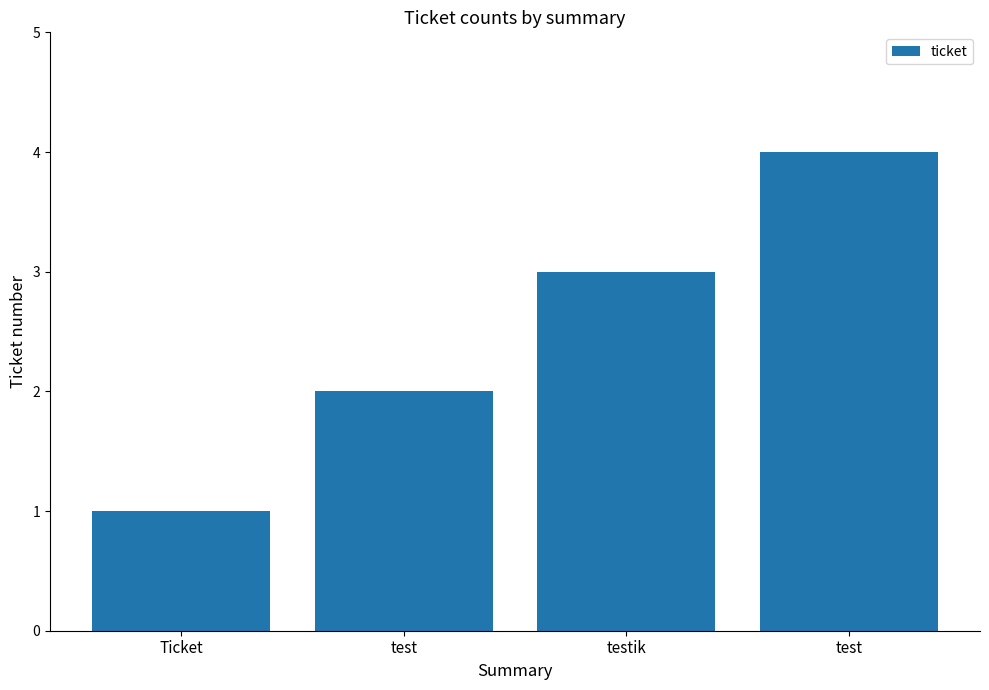

What is the value of the 3rd bar from the left?

3